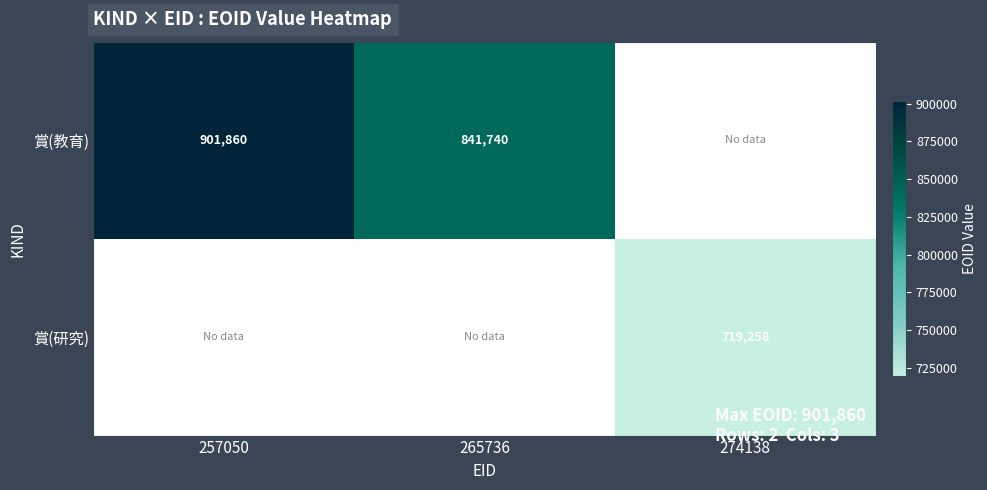

Is it true that 賞(教育) equals 901860 at 257050?

True